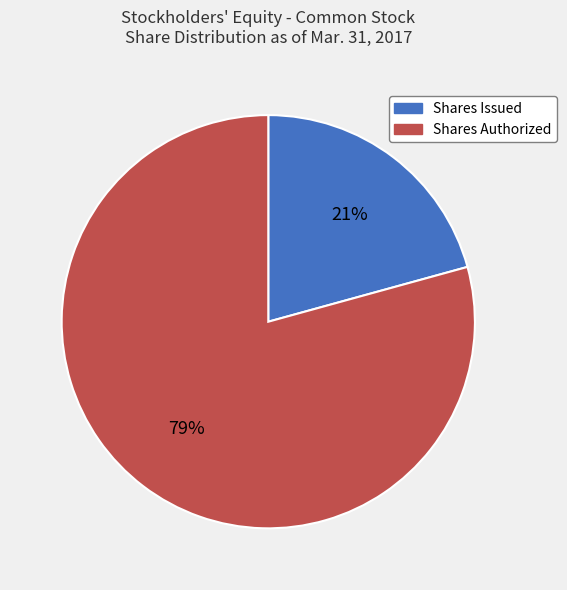

How many segments does this pie chart have?

2